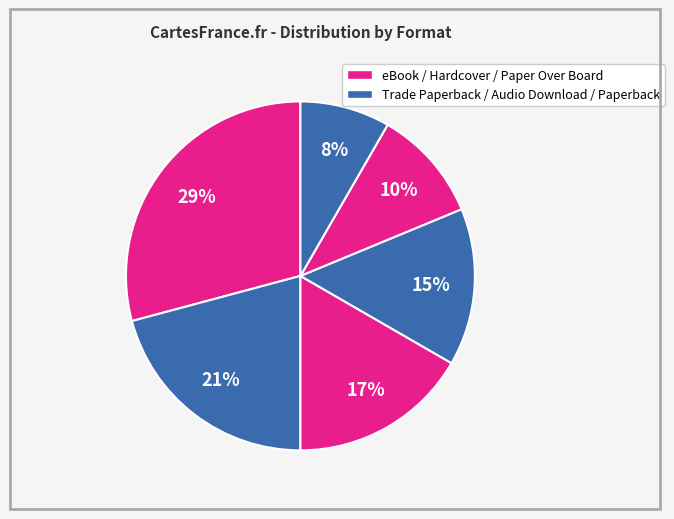

Does any single category account for the majority?

No